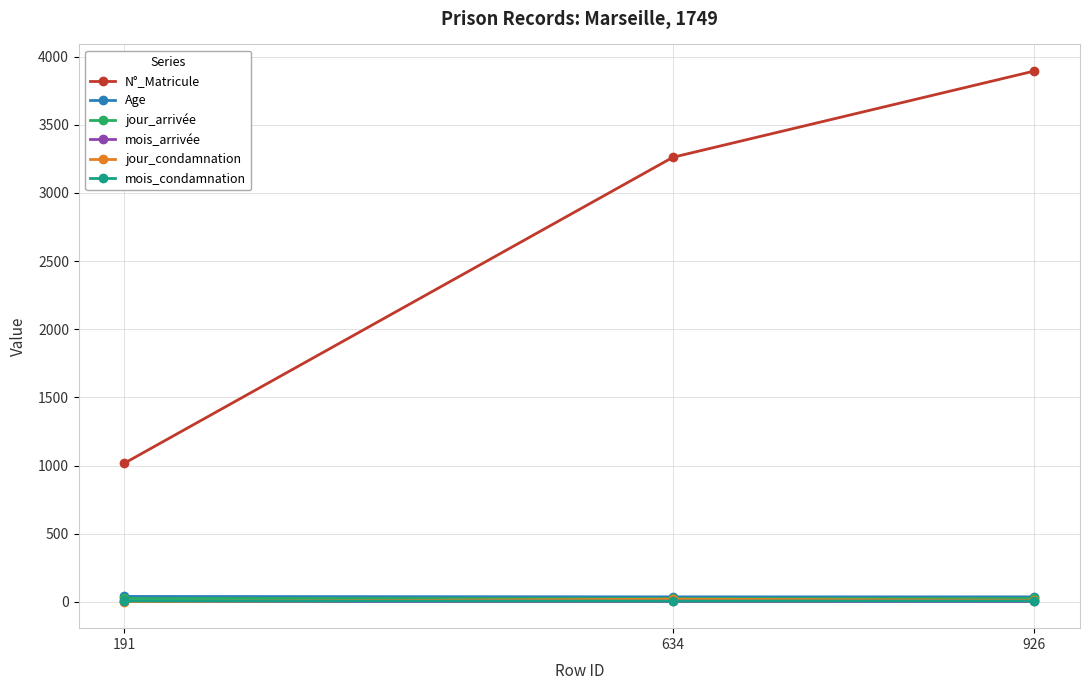

Is it true that Age equals 40 at 191?

True